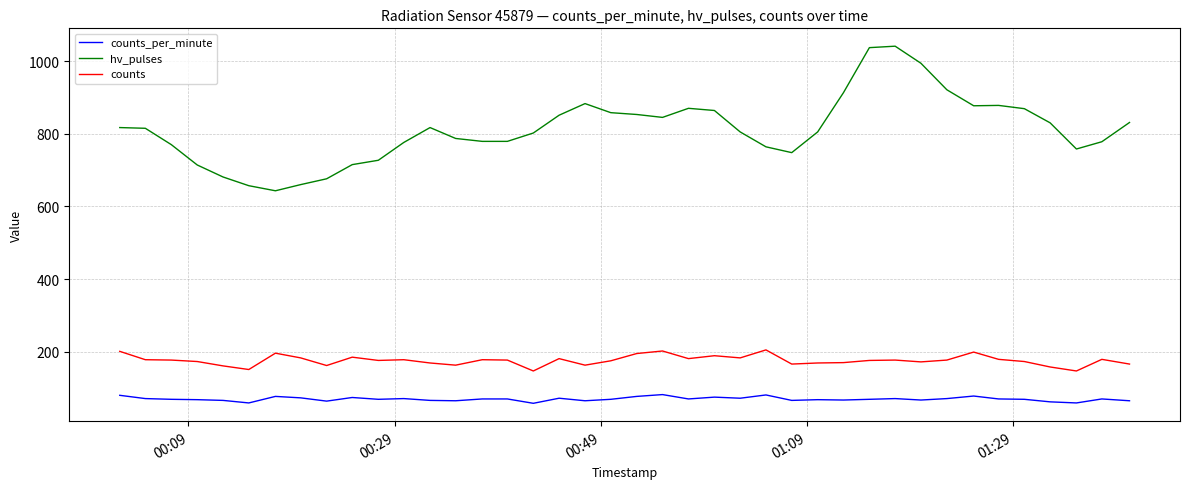

List the series in order of their peak value, lowest first.

counts_per_minute, counts, hv_pulses